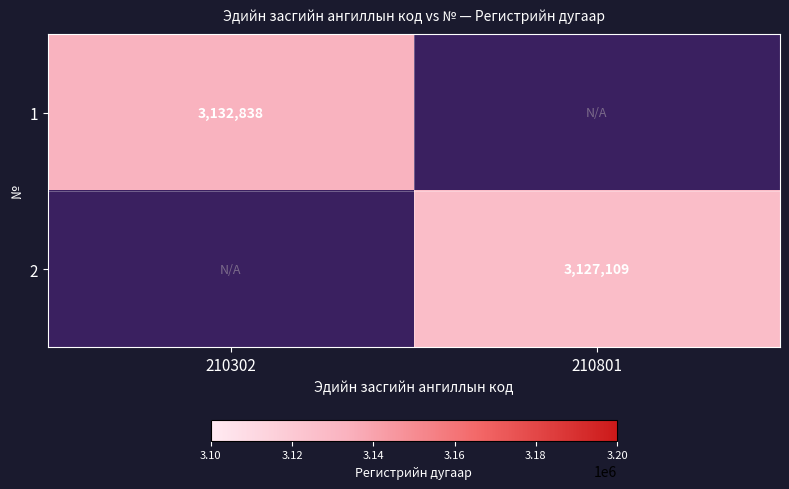

Which category has the highest value across all series?

210302